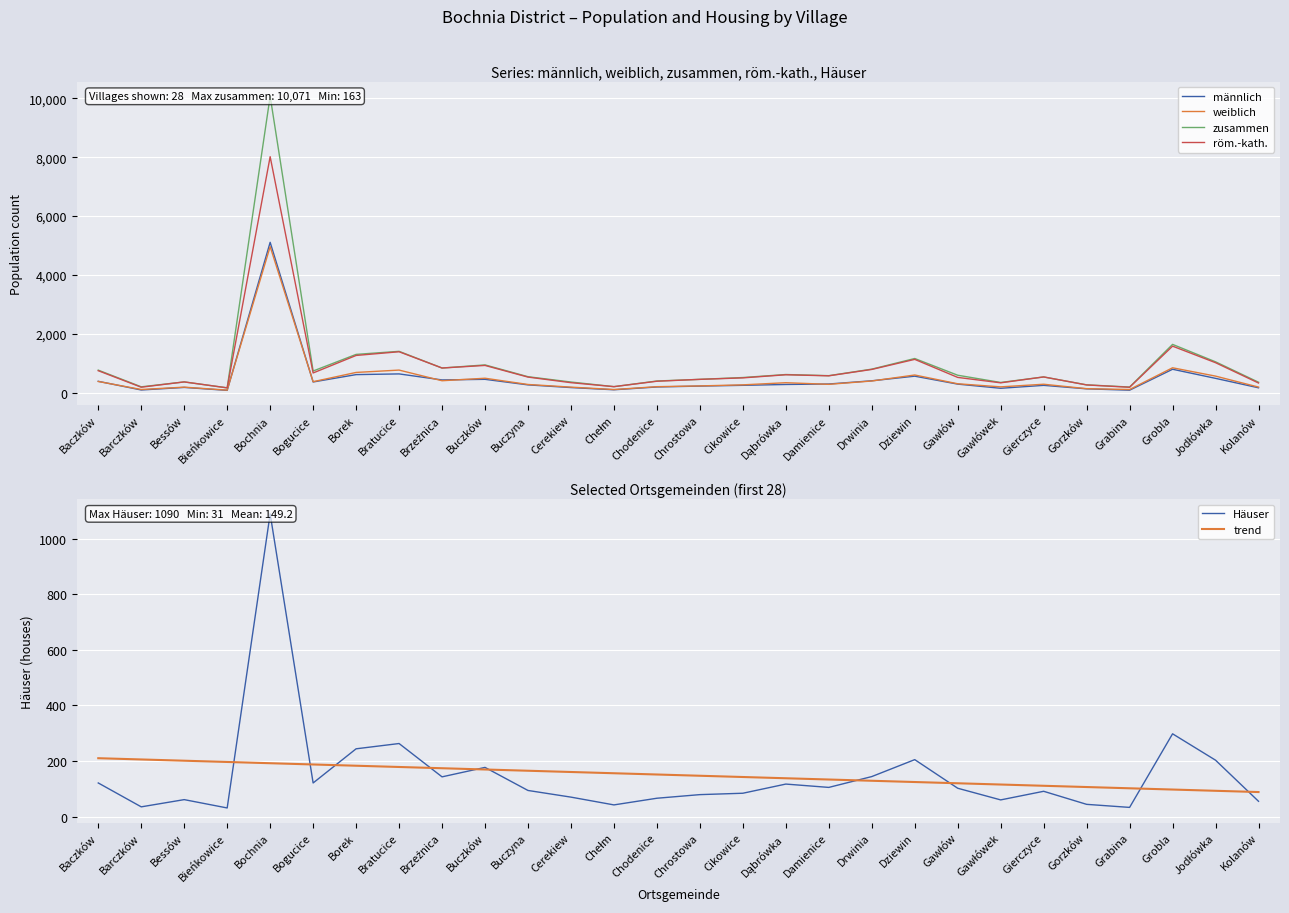

True or false: zusammen and weiblich cross at least once.

False